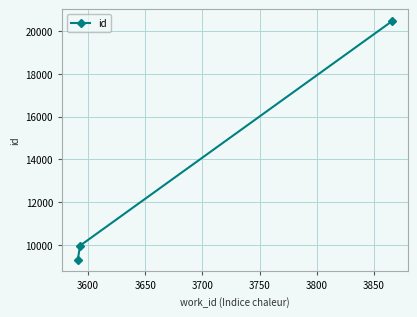

Reading right to left, extract all data points from this chart.

20464	9962	9311